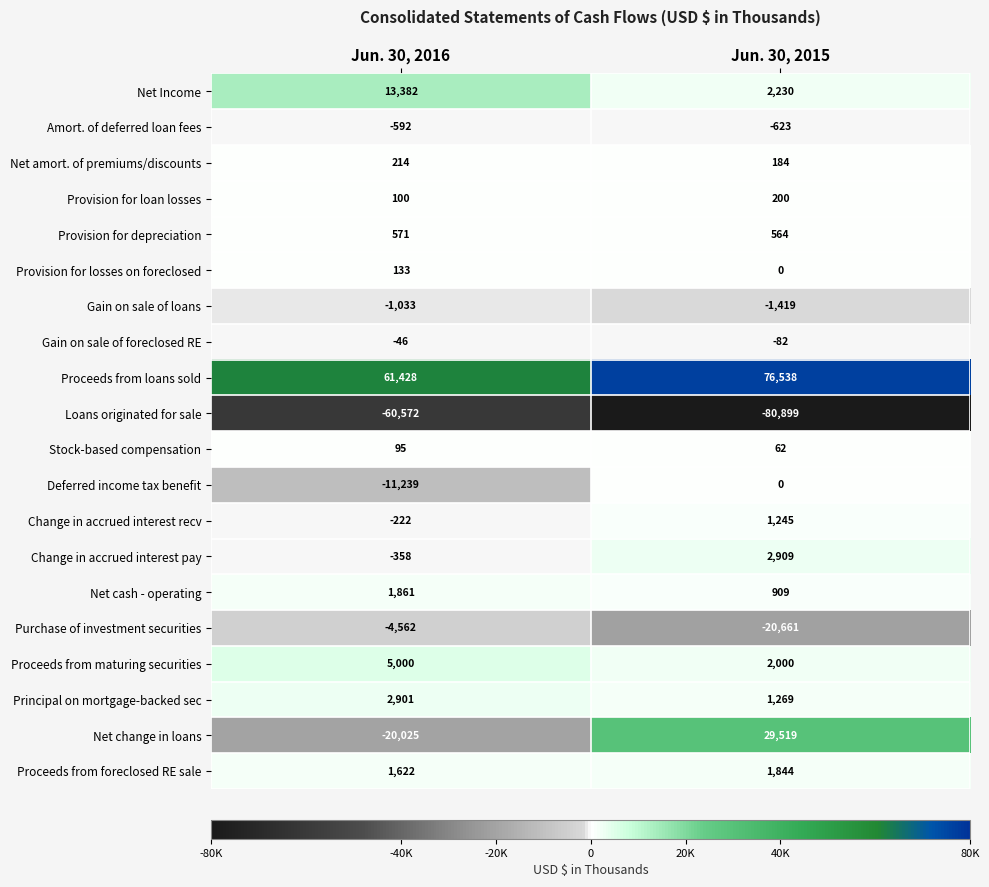

Which series has the largest range (max minus min)?

Net change in loans